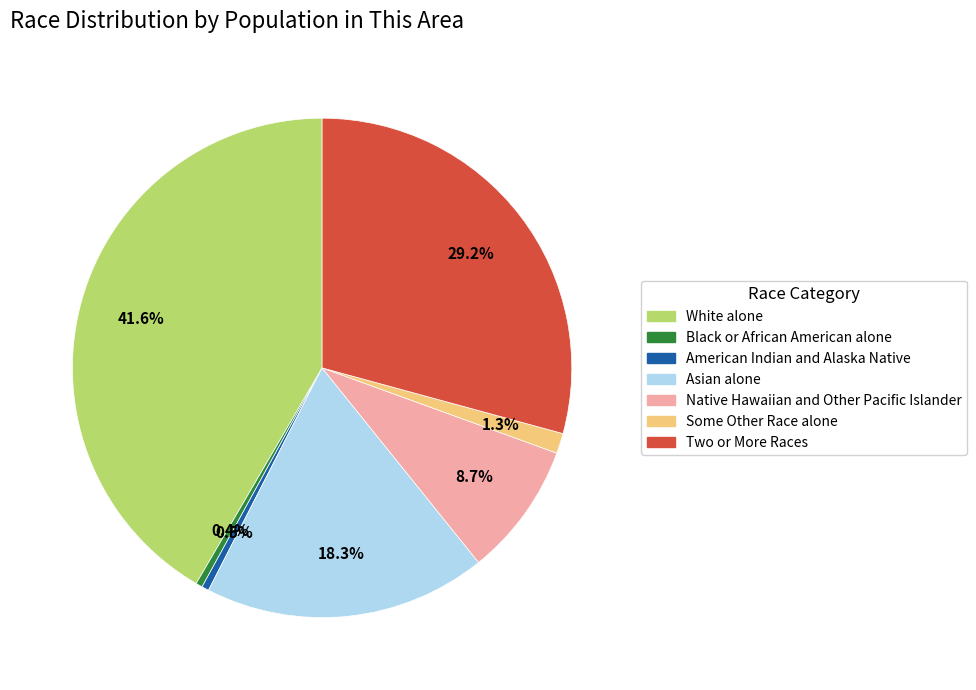

Is there any slice that represents more than half of the pie?

No